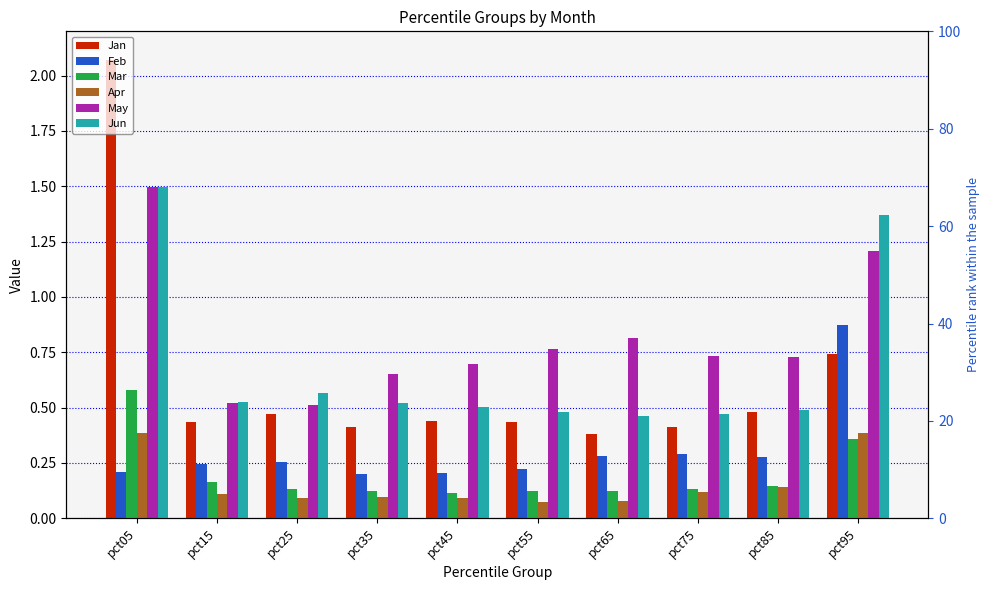

List the labels in order of Apr value, smallest first.

pct55, pct65, pct25, pct45, pct35, pct15, pct75, pct85, pct95, pct05